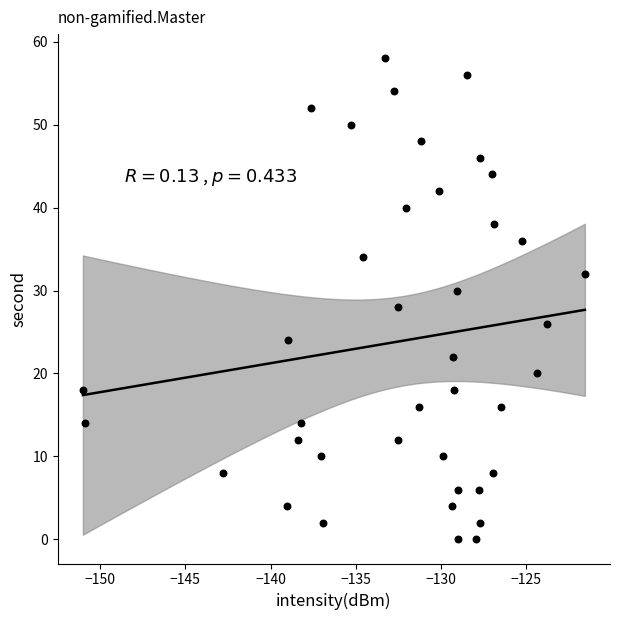

What is the range of Y values (max minus min)?

58